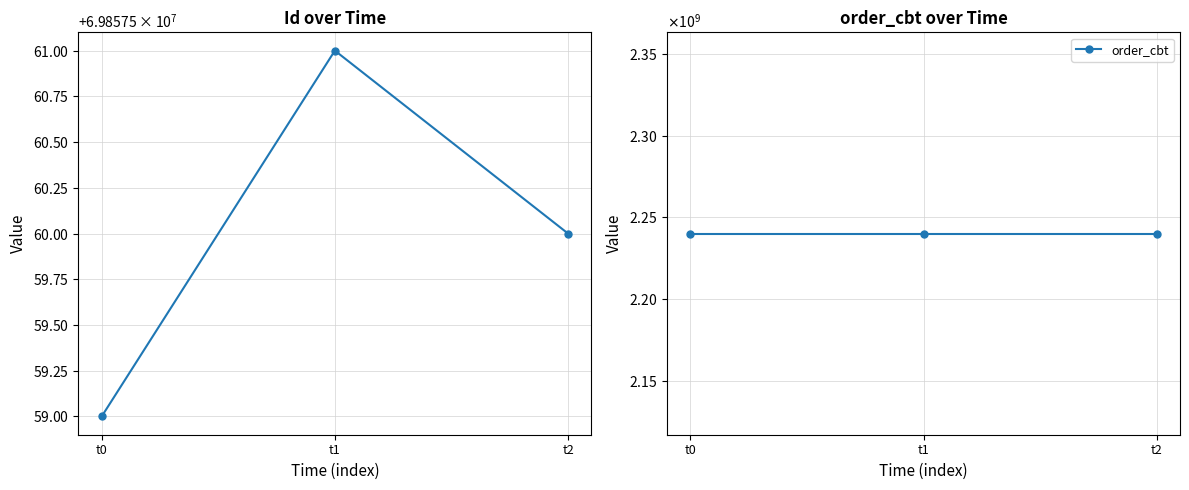

List the labels in order of order_cbt value, largest first.

t0, t1, t2